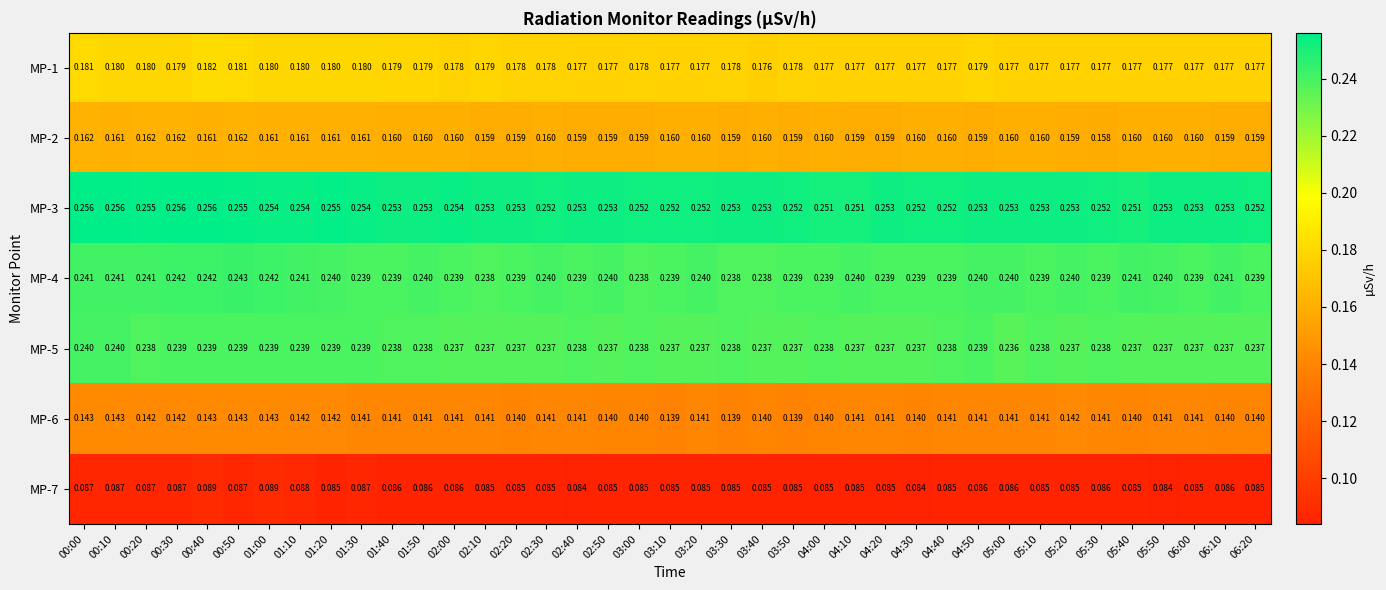

List the series in order of their peak value, lowest first.

MP-7, MP-6, MP-2, MP-1, MP-5, MP-4, MP-3